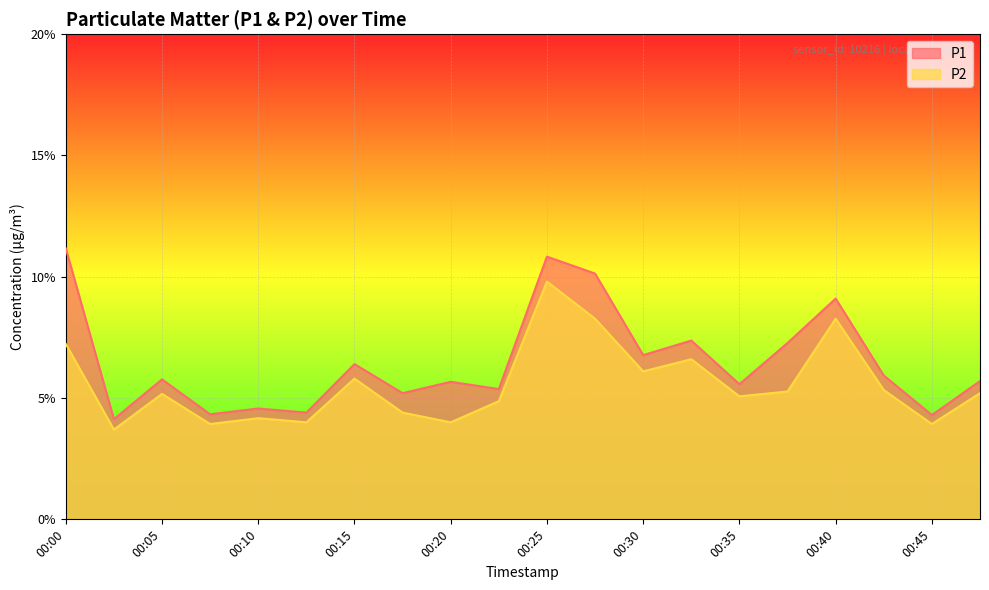

Where does the P2 series first go above 5?

00:00